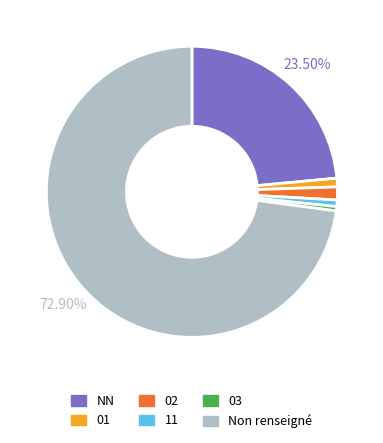

To the nearest percent, what is the combined percentage of 01 and NN?

24%